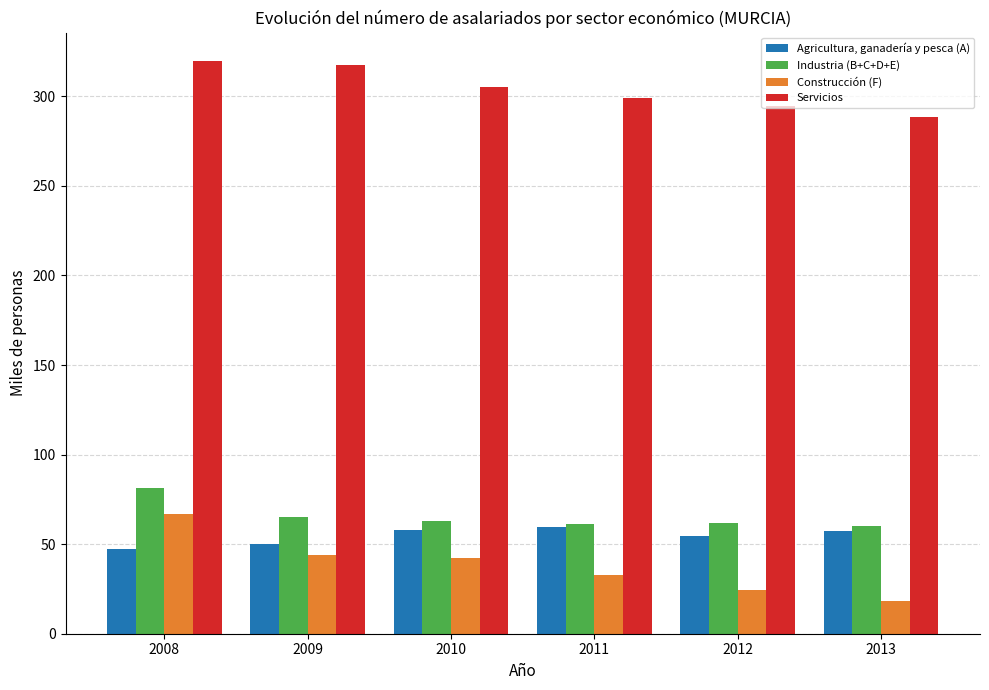

What is the lowest value of the Agricultura, ganadería y pesca (A) series?

47.2